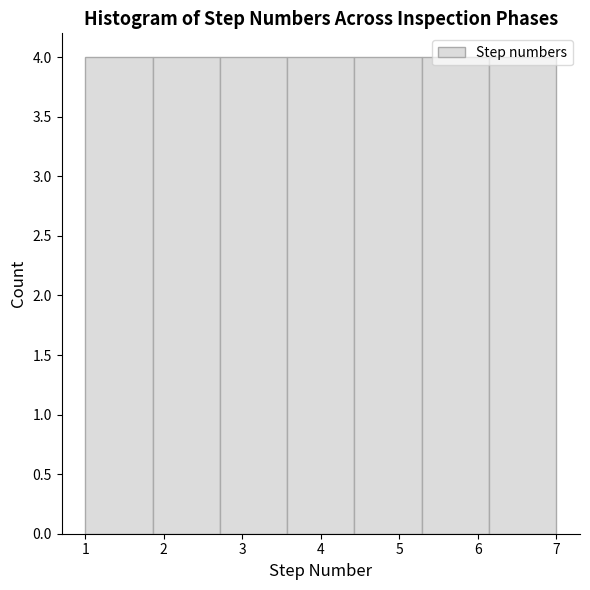

Reading left to right, list every bar in this chart as the range it spans on the x-axis followed by its height. Neither the bar edges nor the heights are printed on the chart, so give them approximately, as read against the axes.

1.0 to 1.9: 4
1.9 to 2.7: 4
2.7 to 3.6: 4
3.6 to 4.4: 4
4.4 to 5.3: 4
5.3 to 6.1: 4
6.1 to 7.0: 4